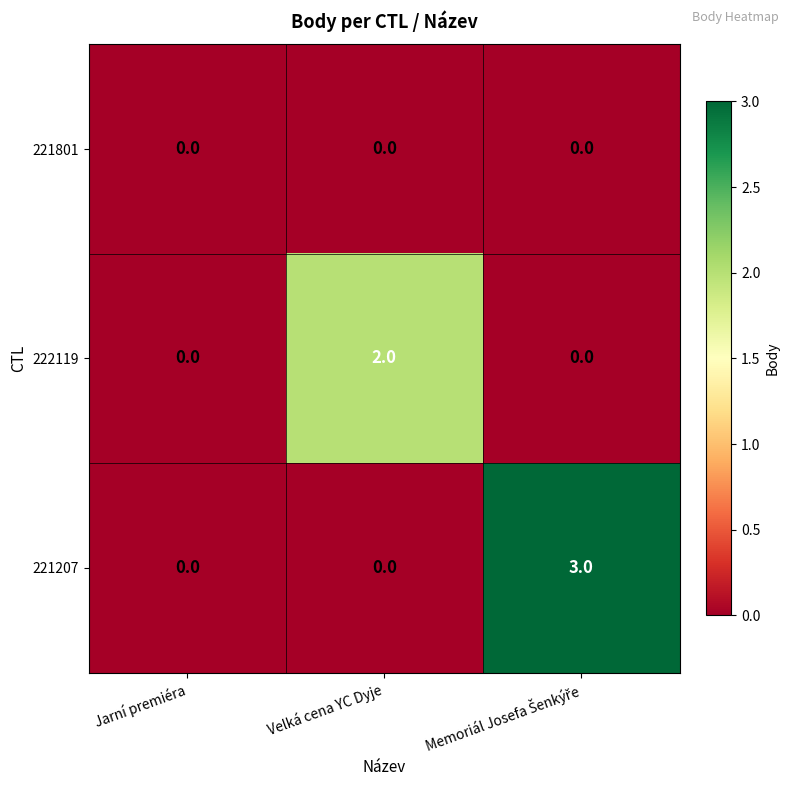

What is the difference between the maximum and minimum values in the 221207 series?

3